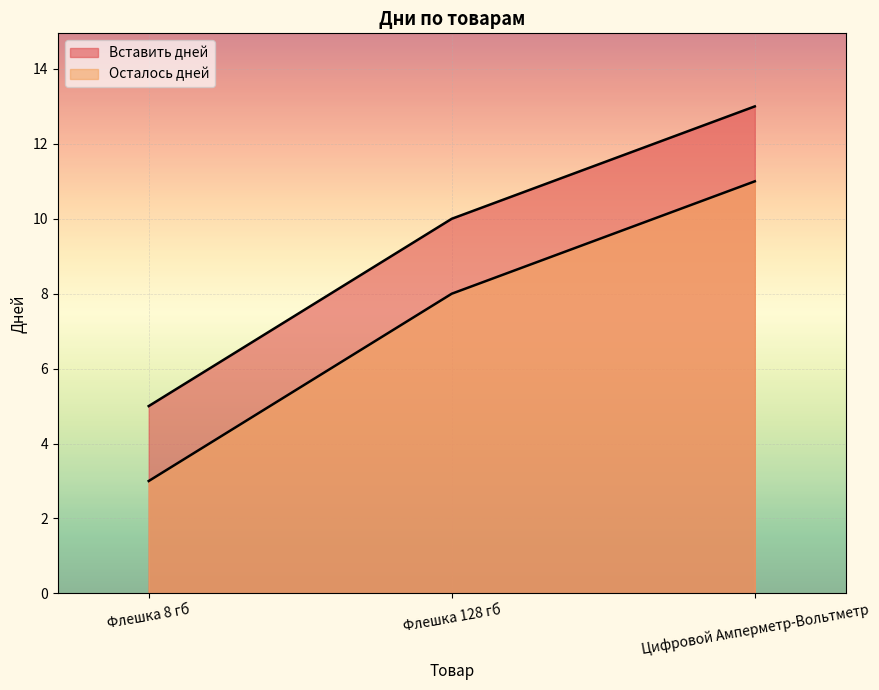

List the series in order of their peak value, highest first.

Вставить дней, Осталось дней